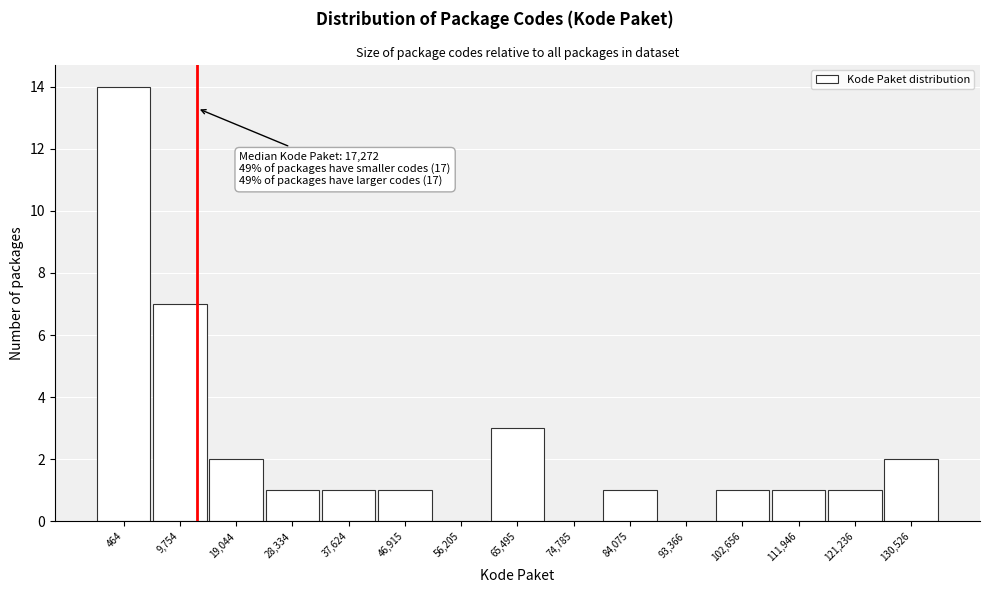

What is the ratio of the value at 84,075 to the value at 28,334?

1.0